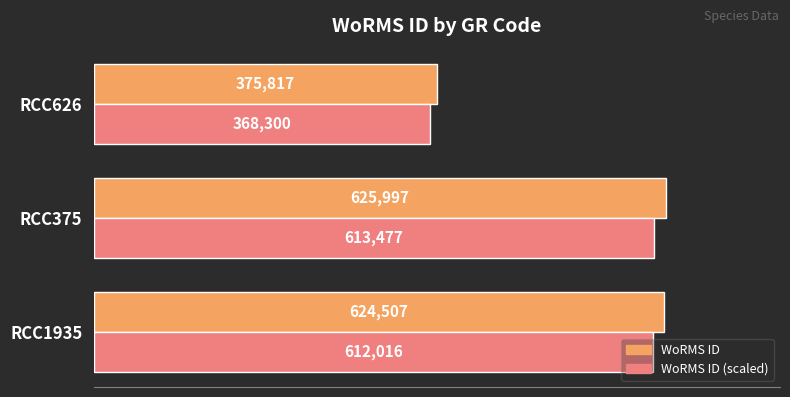

What is the difference between the second highest and minimum values in the WoRMS ID series?

248690.0